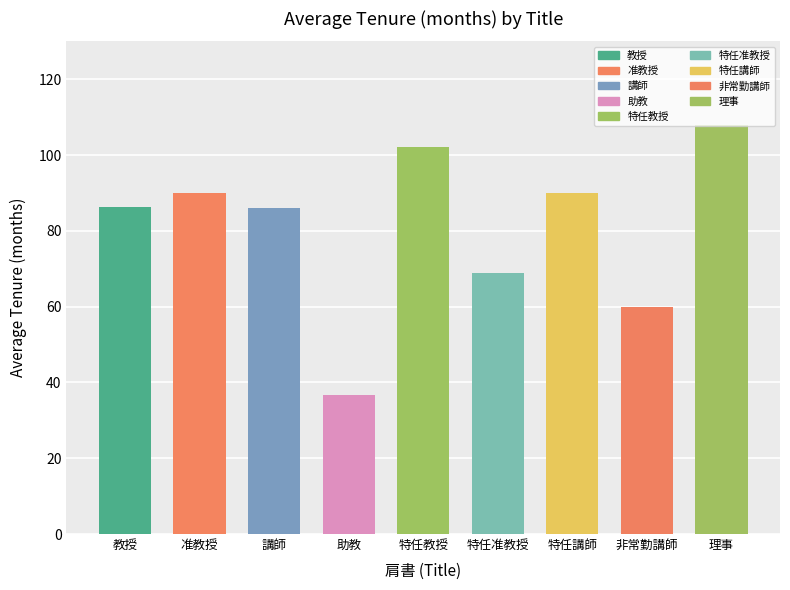

The chart shows a value of 69.0 at 特任准教授. True or false?

True